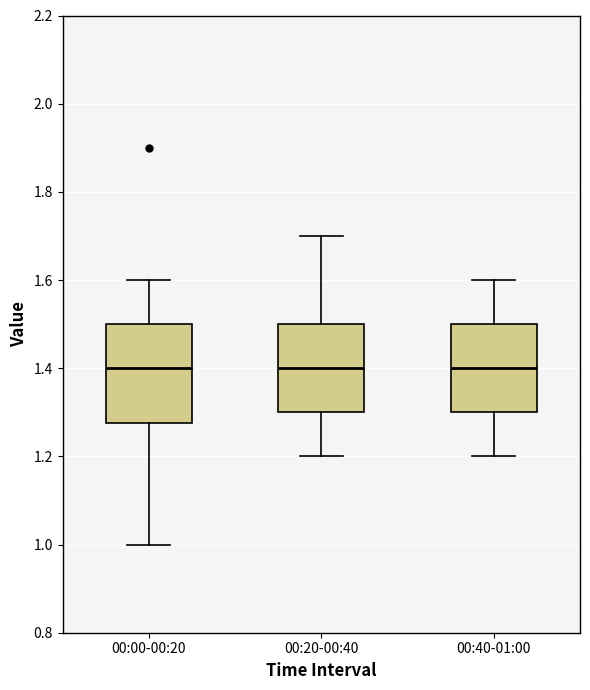

Reading left to right, transcribe this box plot: for each box, give where its median line is, the range the box spans, and where its two whiskers end, as read against the y-axis. The values are not printed on the chart, so give them approximately, as read against the axis.

00:00-00:20: median 1.40, box 1.28 to 1.50, whiskers 1.00 to 1.60
00:20-00:40: median 1.40, box 1.30 to 1.50, whiskers 1.20 to 1.70
00:40-01:00: median 1.40, box 1.30 to 1.50, whiskers 1.20 to 1.60